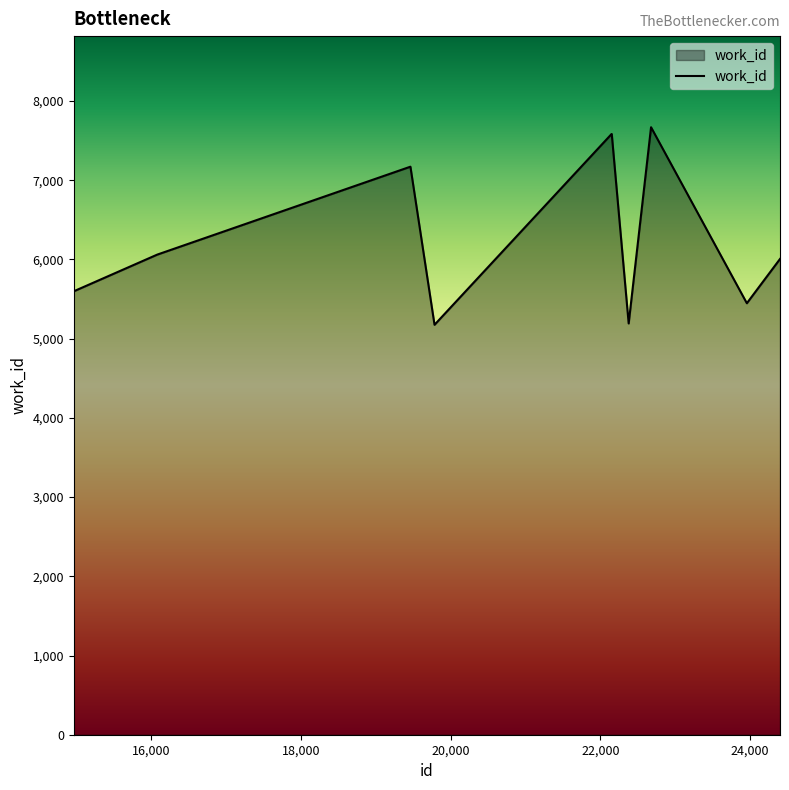

What is the minimum value shown in the chart?

5175